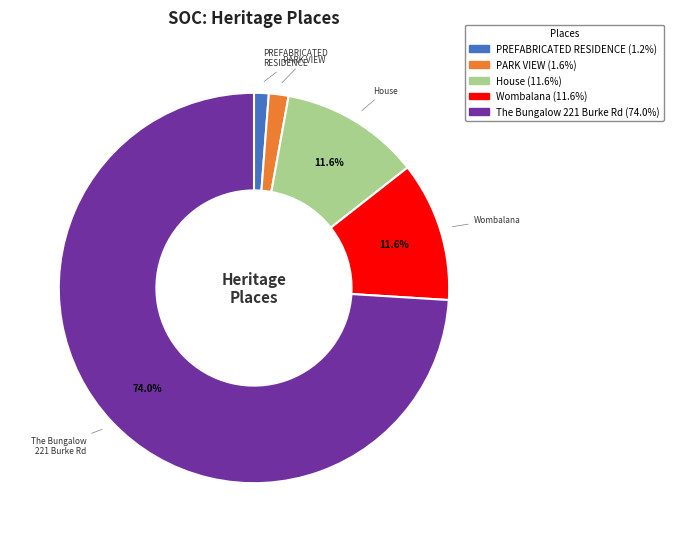

Does any single category account for the majority?

Yes